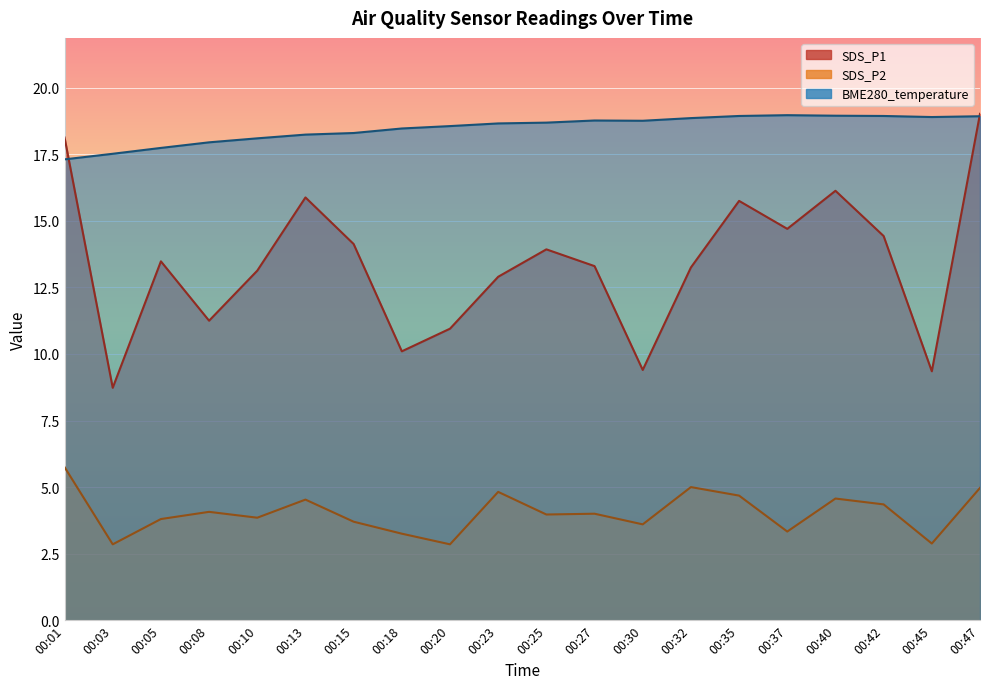

Rank the series by their average value, from lowest to highest.

SDS_P2, SDS_P1, BME280_temperature